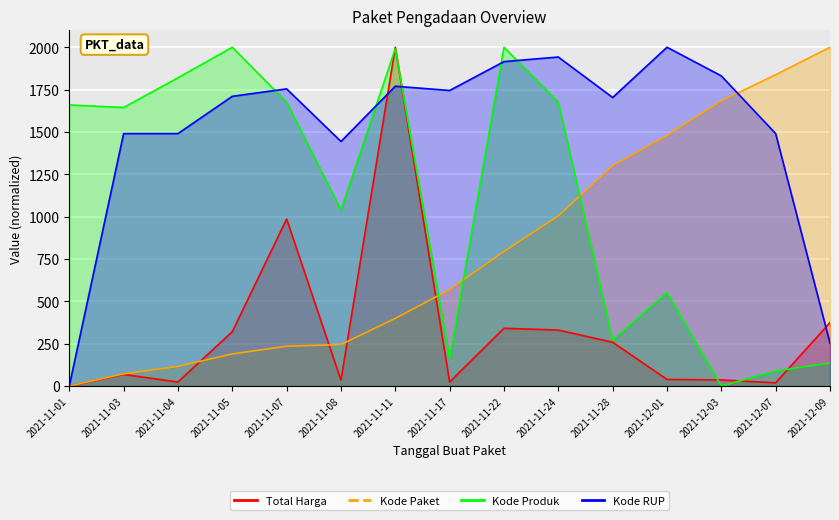

The value of Kode Produk at 2021-11-07 is 681.2. True or false?

False